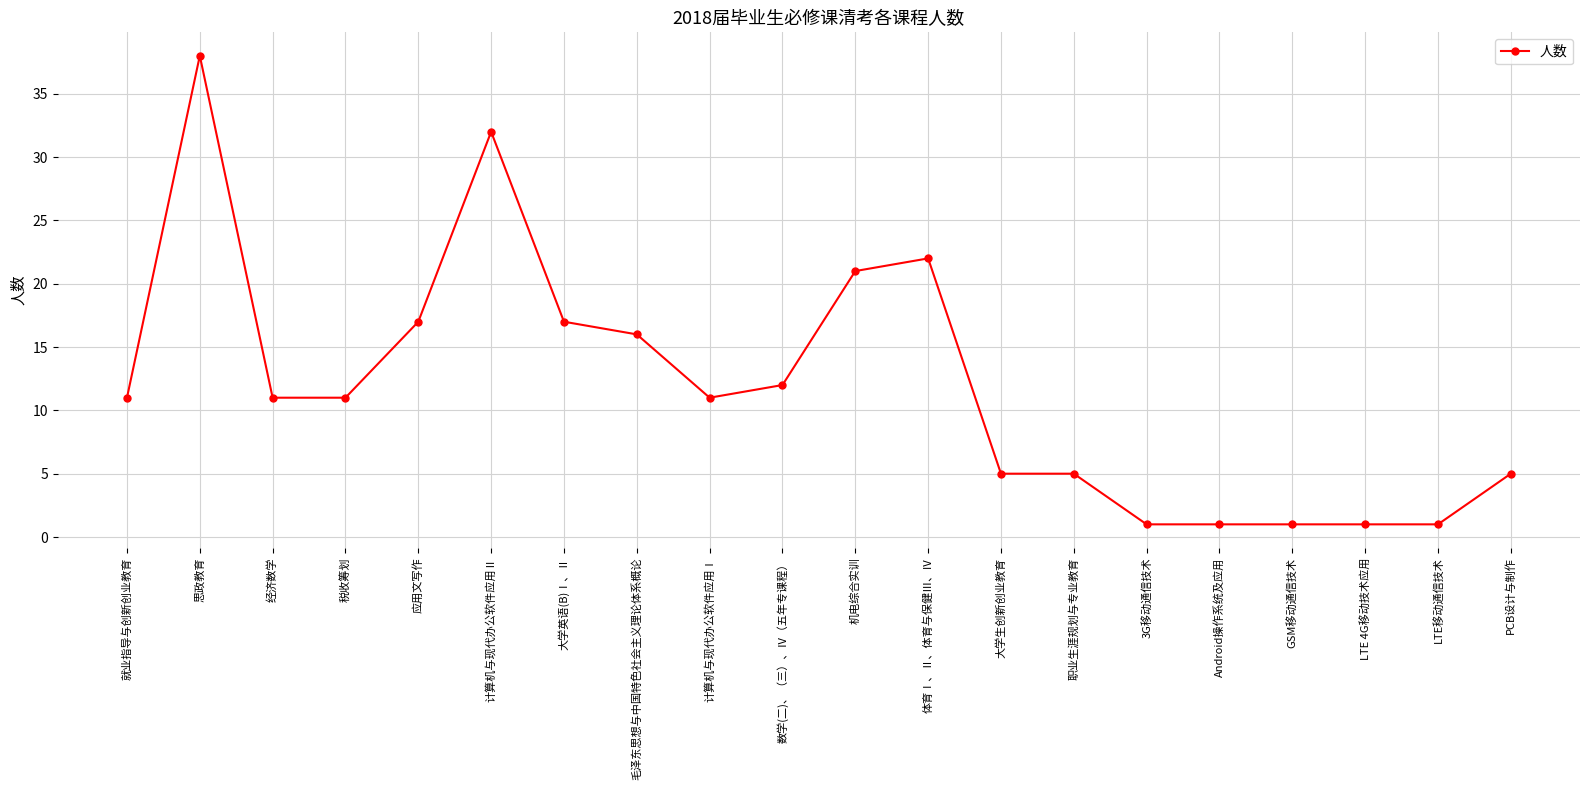

The value at 数学(二)、（三）、Ⅳ（五年专课程） is 6. True or false?

False